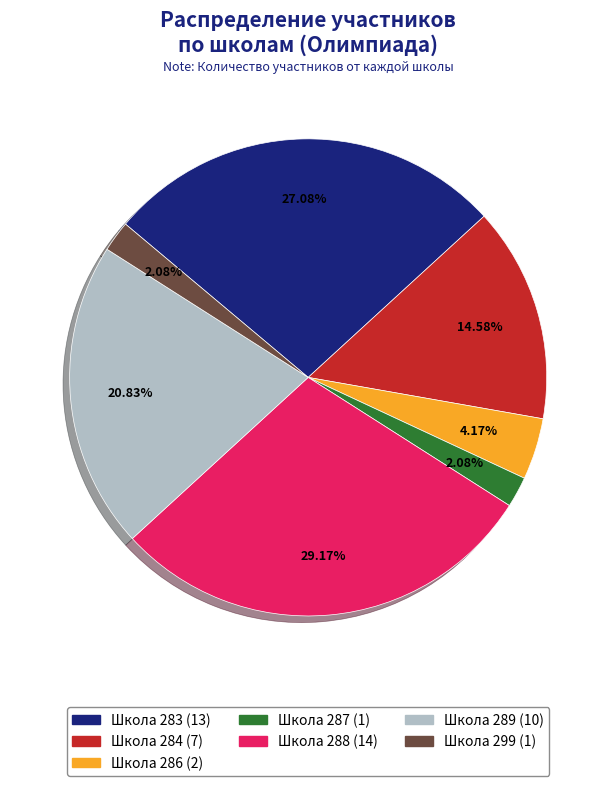

To the nearest percent, what is the average slice percentage?

14%